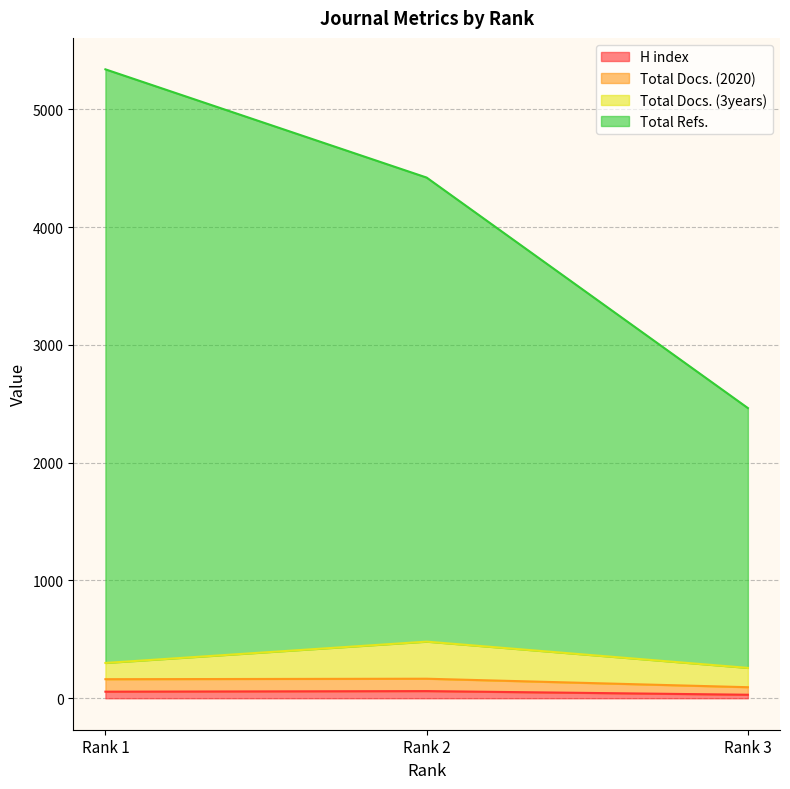

At which label is Total Docs. (2020) closest to 130?

Rank 1